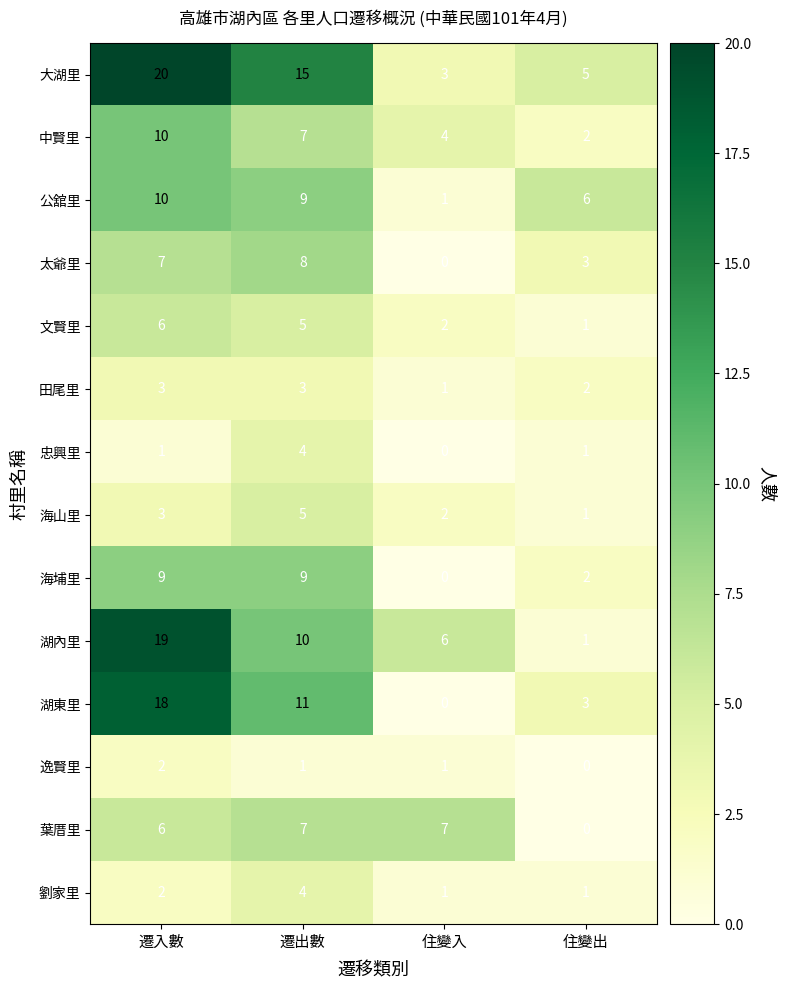

What is the total value across all series at 住變入?

28